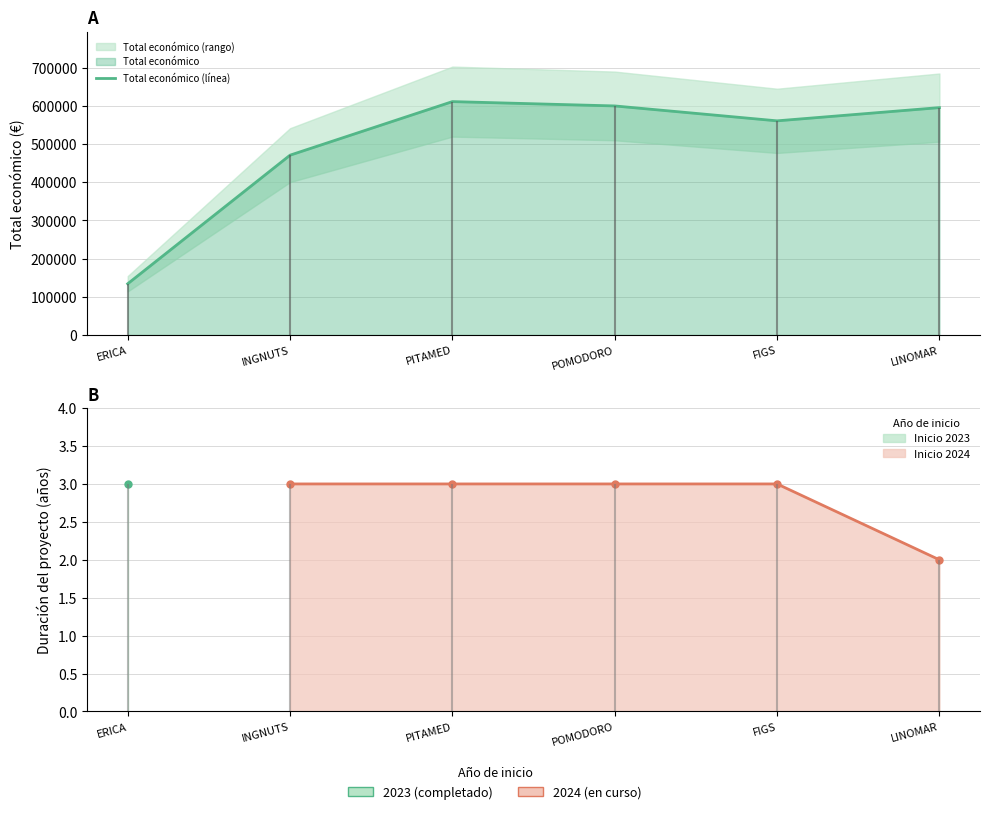

What is the average value?

495153